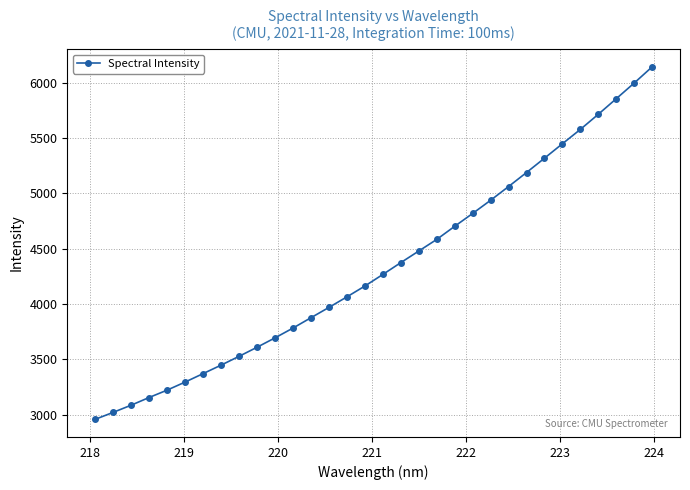

Count the number of values greater than 4267.

16